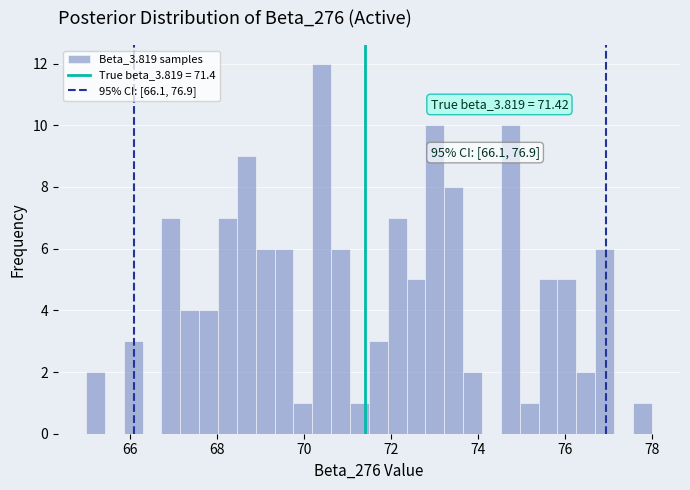

Around what value on the x-axis is the tallest bar? Give the approximate position of its centre, as read against the axis.

70.4